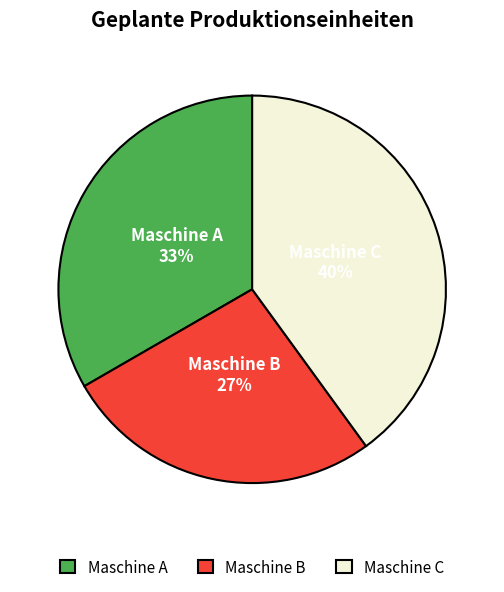

Rank the categories by value from lowest to highest.

Maschine B, Maschine A, Maschine C